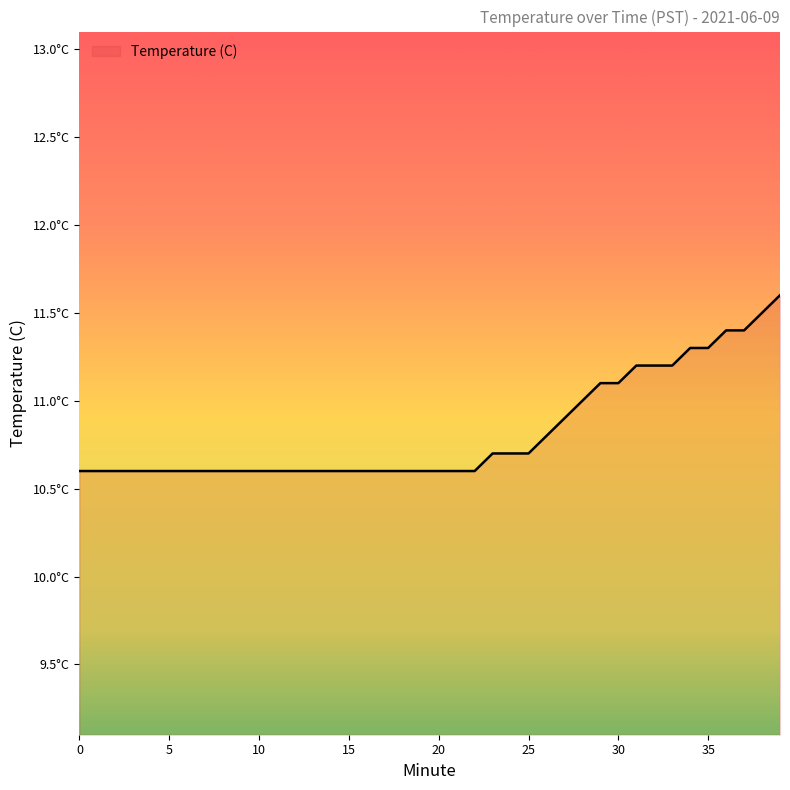

What is the value of the 6th point from the left?

10.6